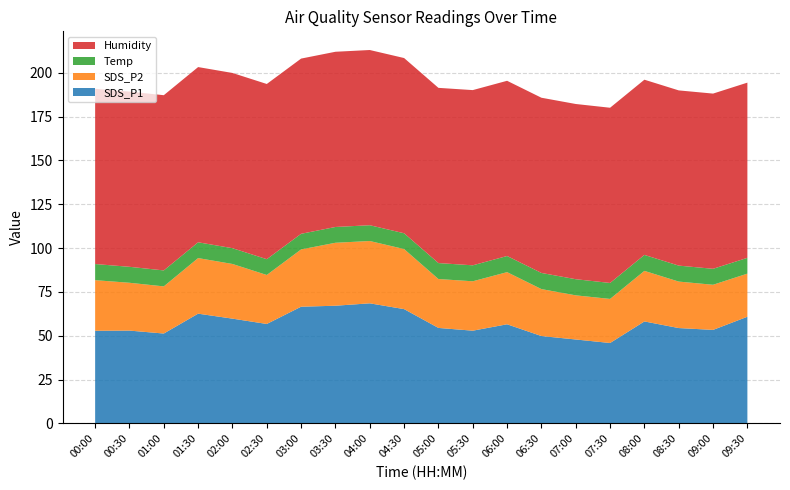

Reading left to right, list all the values displayed in this chart.

SDS_P1: 00:00=52.9	00:30=53.0	01:00=51.3	01:30=62.6	02:00=59.8	02:30=56.7	03:00=66.6	03:30=67.1	04:00=68.5	04:30=65.2	05:00=54.5	05:30=52.9	06:00=56.5	06:30=49.9	07:00=47.9	07:30=45.9	08:00=58.2	08:30=54.4	09:00=53.4	09:30=60.9
SDS_P2: 00:00=28.9	00:30=27.3	01:00=26.9	01:30=31.7	02:00=31.2	02:30=27.9	03:00=32.7	03:30=35.9	04:00=35.5	04:30=34.2	05:00=27.9	05:30=28.2	06:00=29.7	06:30=26.8	07:00=25.2	07:30=25.1	08:00=28.8	08:30=26.5	09:00=25.7	09:30=24.6
Temp: 00:00=9.2	00:30=9.1	01:00=9.1	01:30=9.0	02:00=9.0	02:30=9.0	03:00=8.9	03:30=9.0	04:00=9.0	04:30=9.0	05:00=9.1	05:30=9.1	06:00=9.2	06:30=9.2	07:00=9.2	07:30=9.1	08:00=9.1	08:30=9.1	09:00=9.1	09:30=9.0
Humidity: 00:00=99.9	00:30=99.9	01:00=99.9	01:30=99.9	02:00=99.9	02:30=99.9	03:00=99.9	03:30=99.9	04:00=99.9	04:30=99.9	05:00=99.9	05:30=99.9	06:00=99.9	06:30=99.9	07:00=99.9	07:30=99.9	08:00=99.9	08:30=99.9	09:00=99.9	09:30=99.9